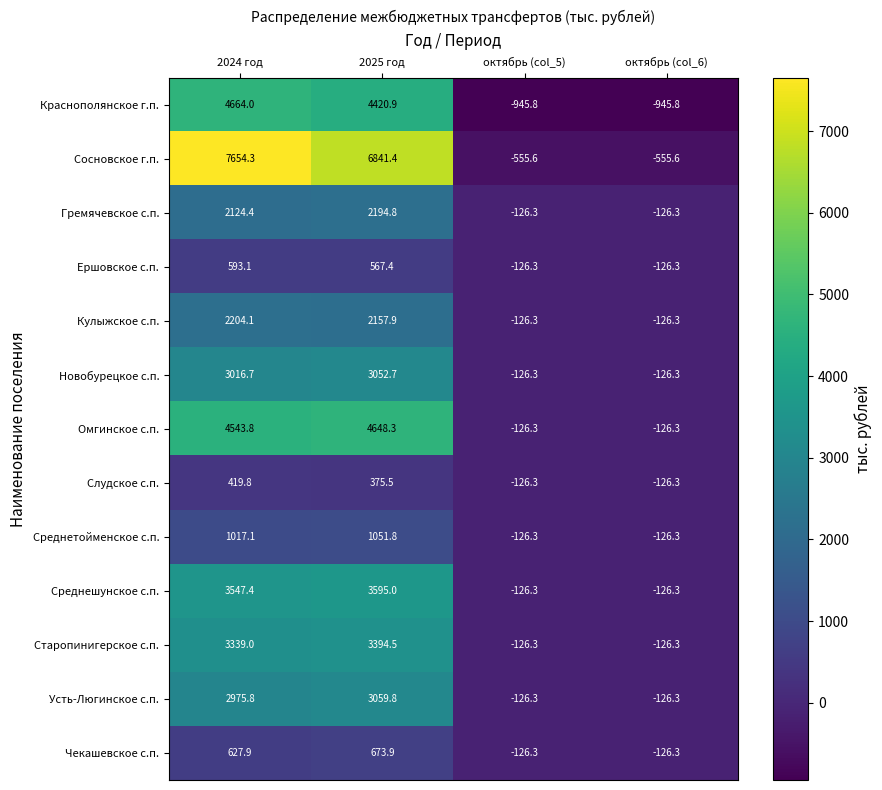

The value of Омгинское с.п. at 2025 год is 7103.3. True or false?

False